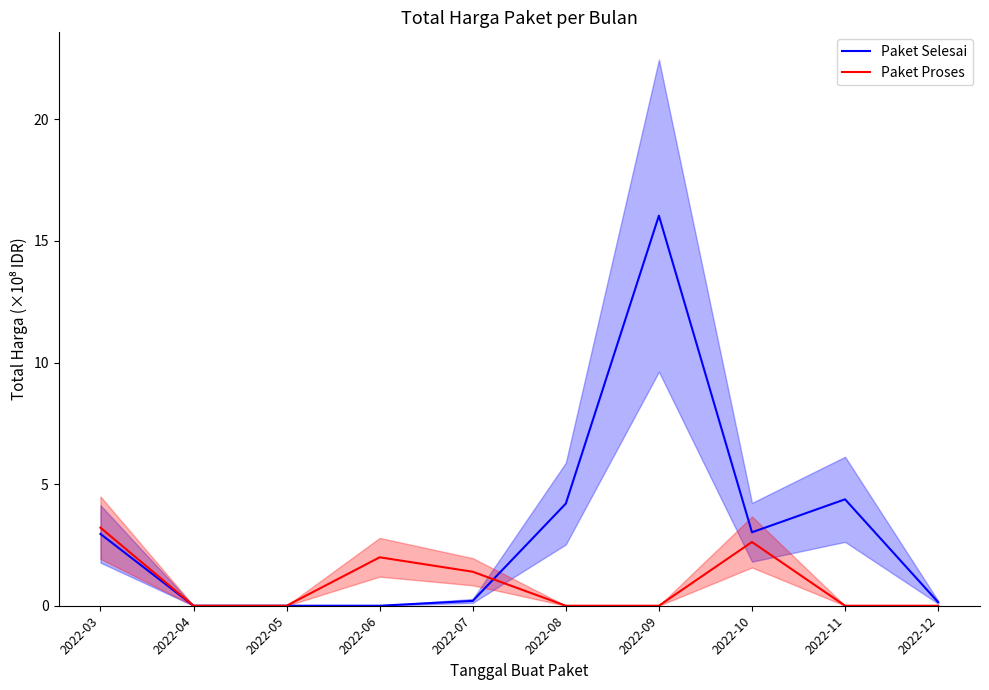

Which has a higher value, 2022-06 or 2022-05?

2022-06